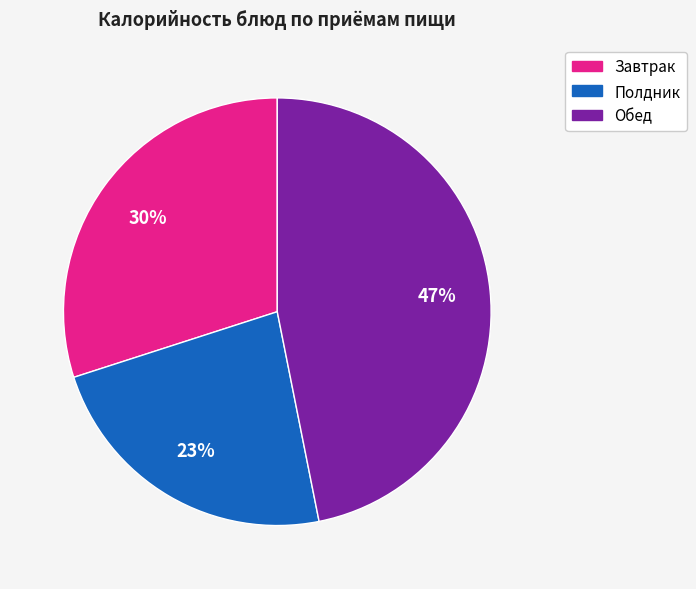

To the nearest percent, what is the difference between the largest and smallest slice percentages?

24%